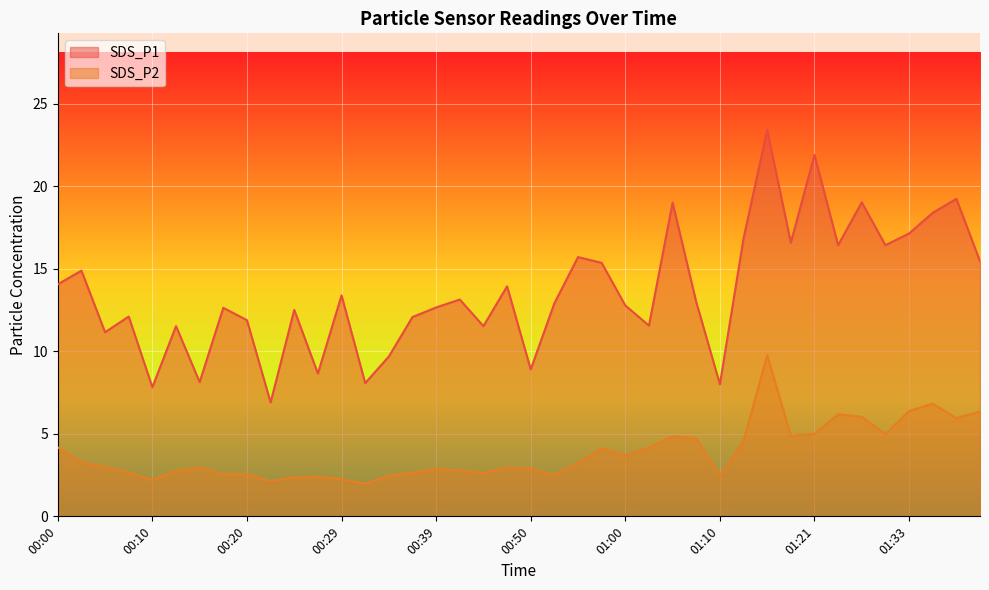

Which series has the widest spread of values?

SDS_P1